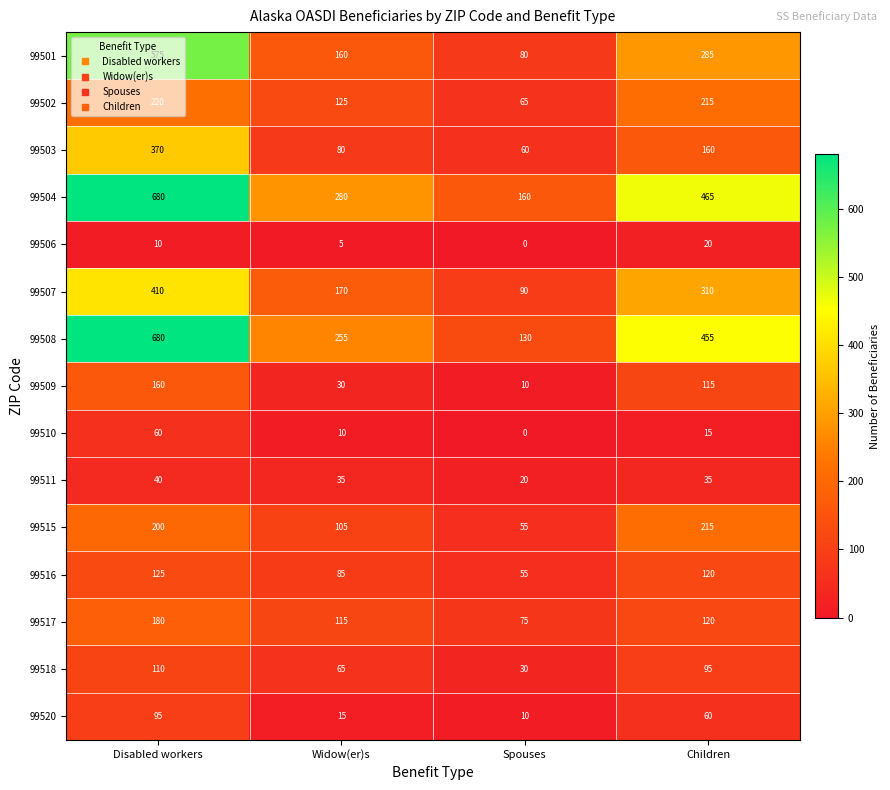

The 99510 series shows 25 at Spouses. True or false?

False